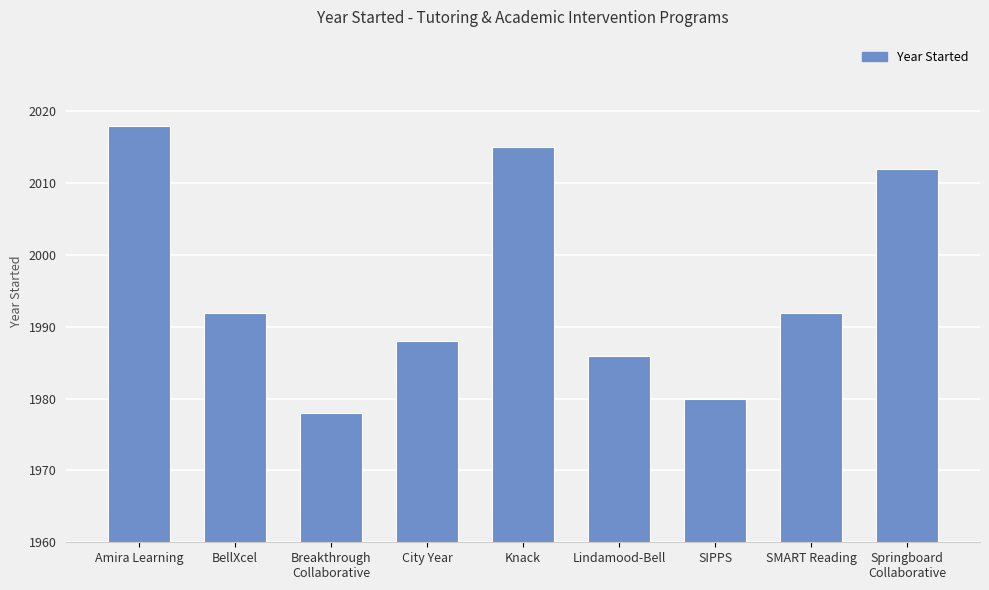

What is the change in value from BellXcel to Springboard
Collaborative?

+20